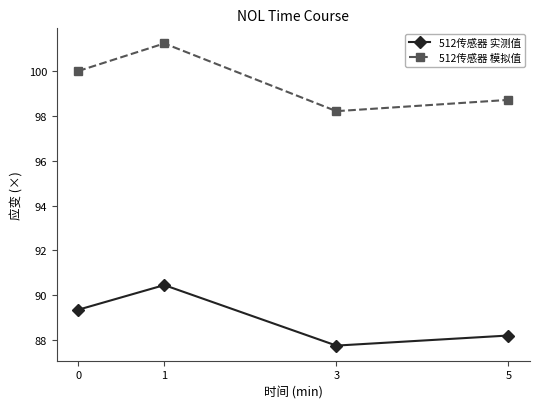

Read the 512传感器 模拟值 value at 1.

101.2